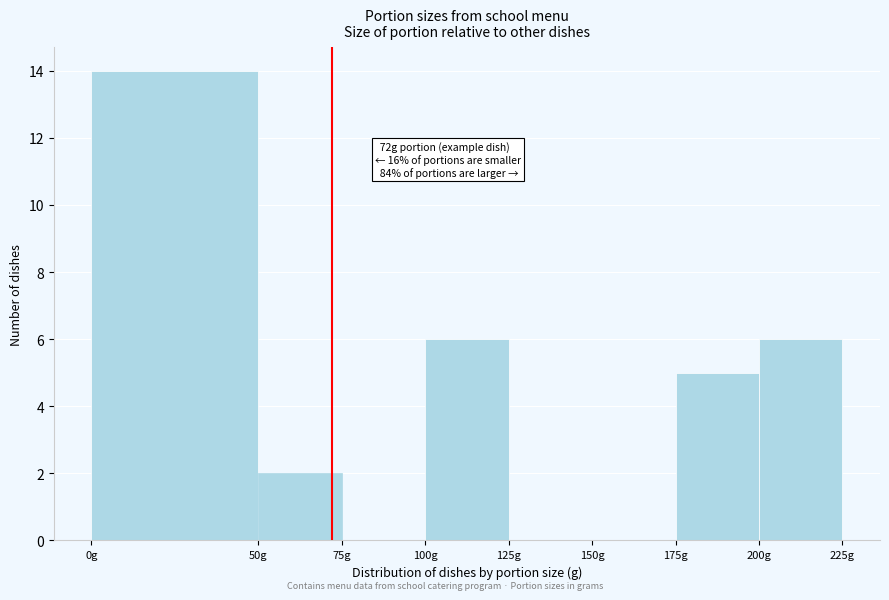

Which range on the x-axis has the tallest bar?

0 to 50